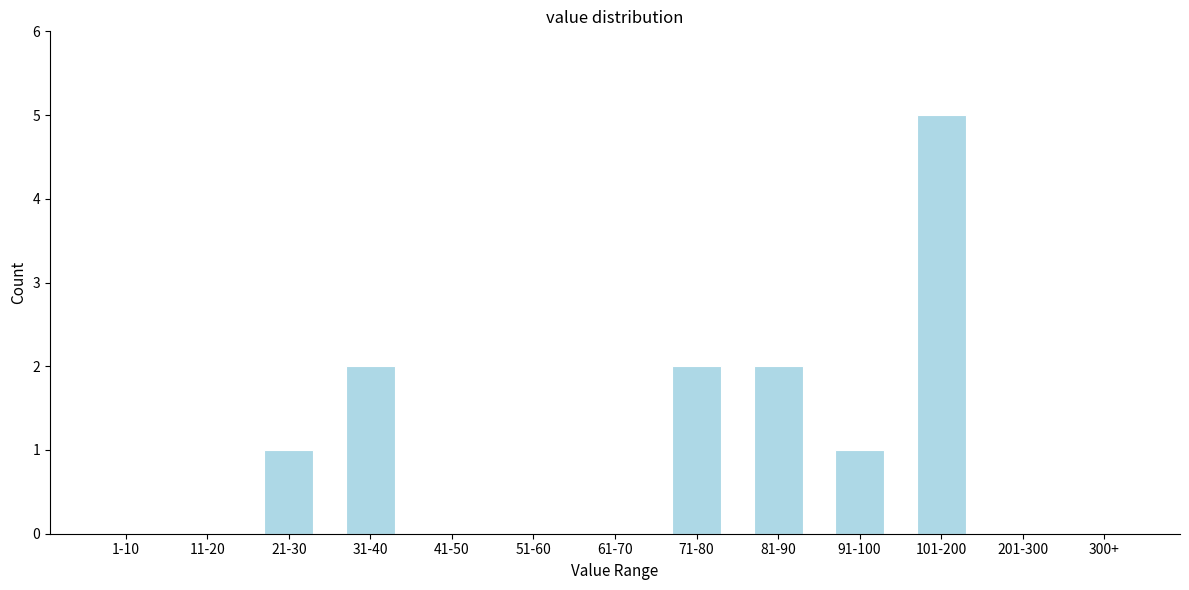

Reading left to right, list all the values displayed in this chart.

1-10=0	11-20=0	21-30=1	31-40=2	41-50=0	51-60=0	61-70=0	71-80=2	81-90=2	91-100=1	101-200=5	201-300=0	300+=0